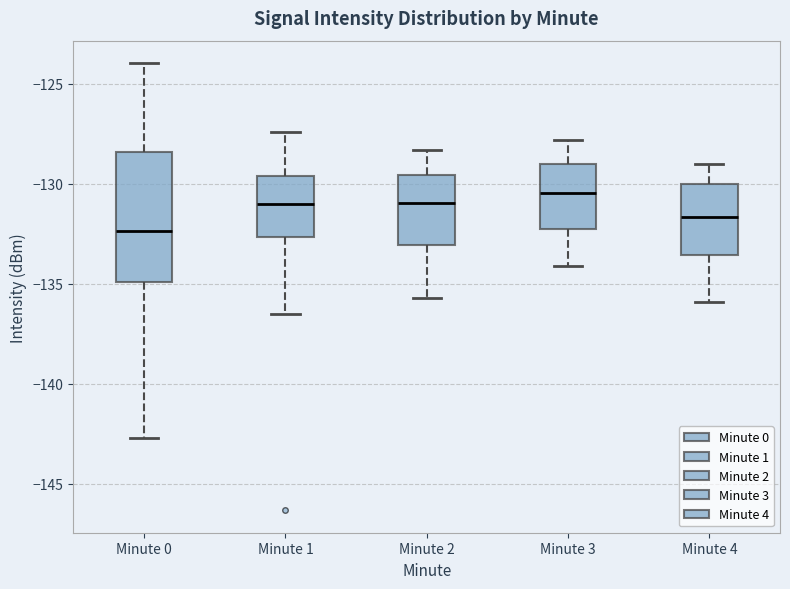

Reading left to right, transcribe this box plot: for each box, give where its median line is, the range the box spans, and where its two whiskers end, as read against the y-axis. The values are not printed on the chart, so give them approximately, as read against the axis.

Minute 0: median -132.5, box -135.0 to -128.5, whiskers -142.5 to -124.0
Minute 1: median -131.0, box -132.5 to -129.5, whiskers -136.5 to -127.5
Minute 2: median -131.0, box -133.0 to -129.5, whiskers -135.5 to -128.5
Minute 3: median -130.5, box -132.0 to -129.0, whiskers -134.0 to -128.0
Minute 4: median -131.5, box -133.5 to -130.0, whiskers -136.0 to -129.0